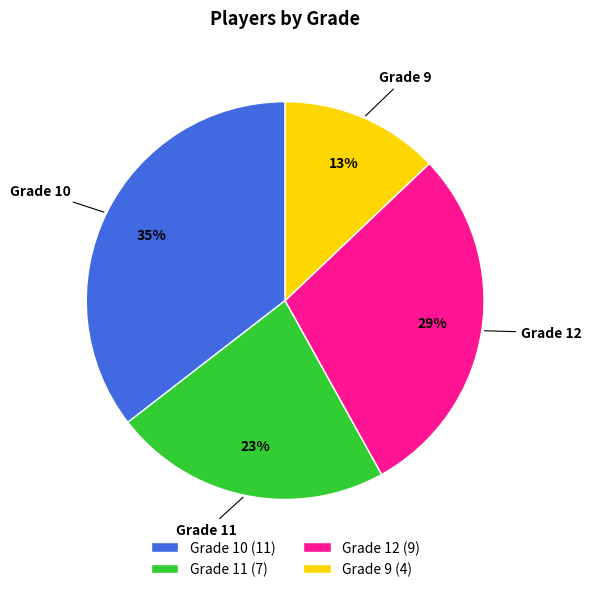

How many segments does this pie chart have?

4